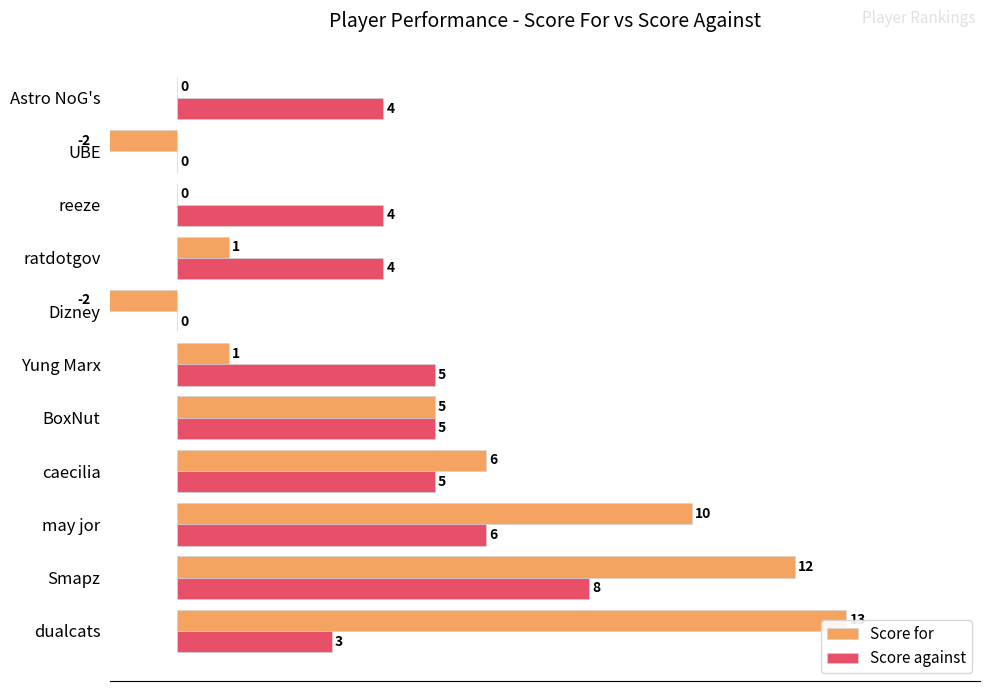

The value of Score against at 20 is 62.3. True or false?

False